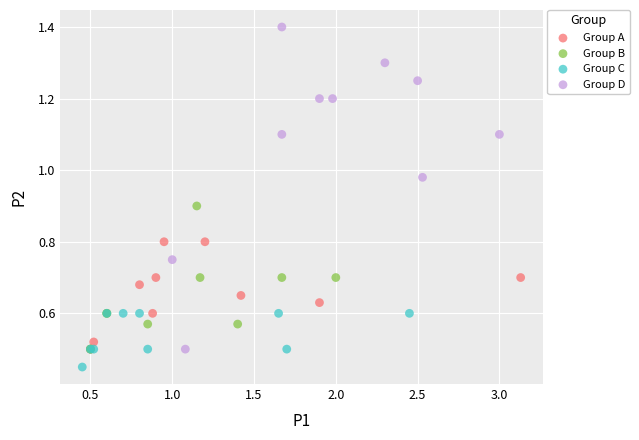

What are all the series names shown in the legend?

Group A, Group B, Group C, Group D